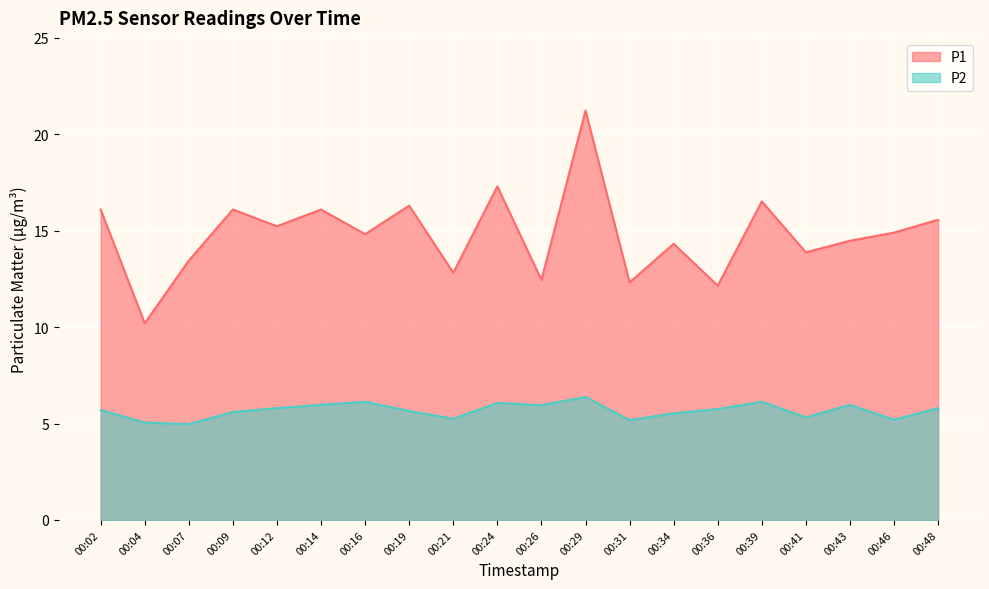

List the series in order of their overall mean, lowest first.

P2, P1